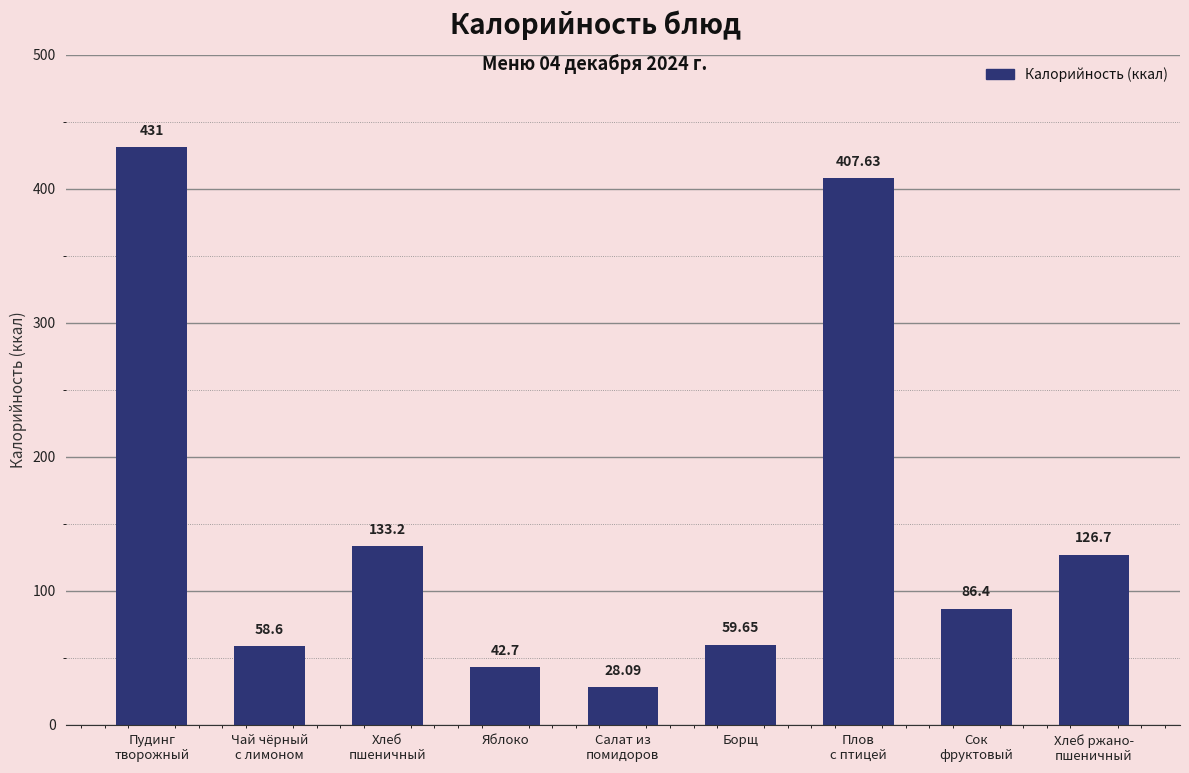

What is the ratio of the value at Яблоко to the value at Пудинг
творожный?

0.1